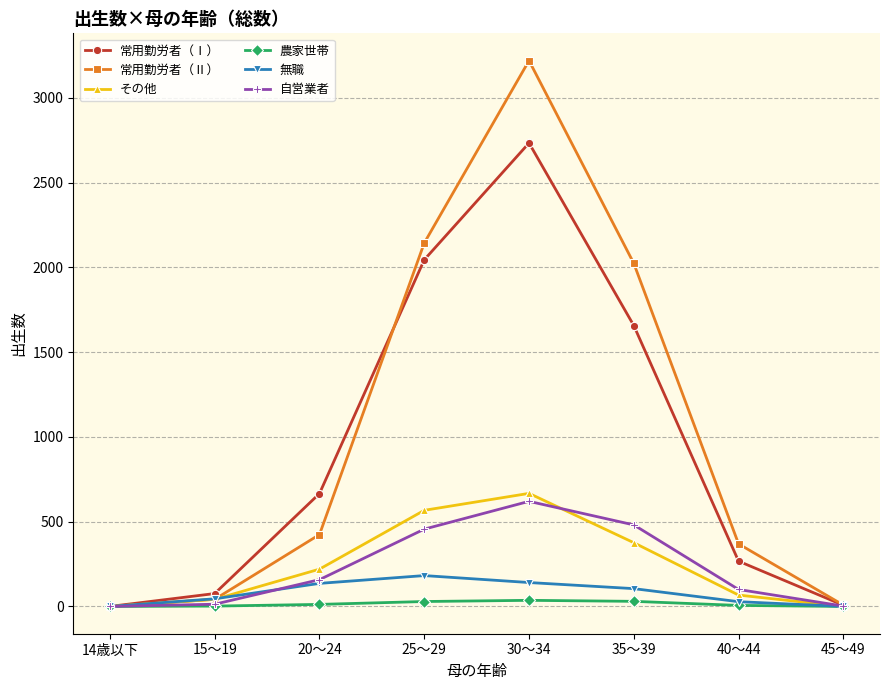

The value of 常用勤労者（Ⅰ） at 15～19 is 76. True or false?

True